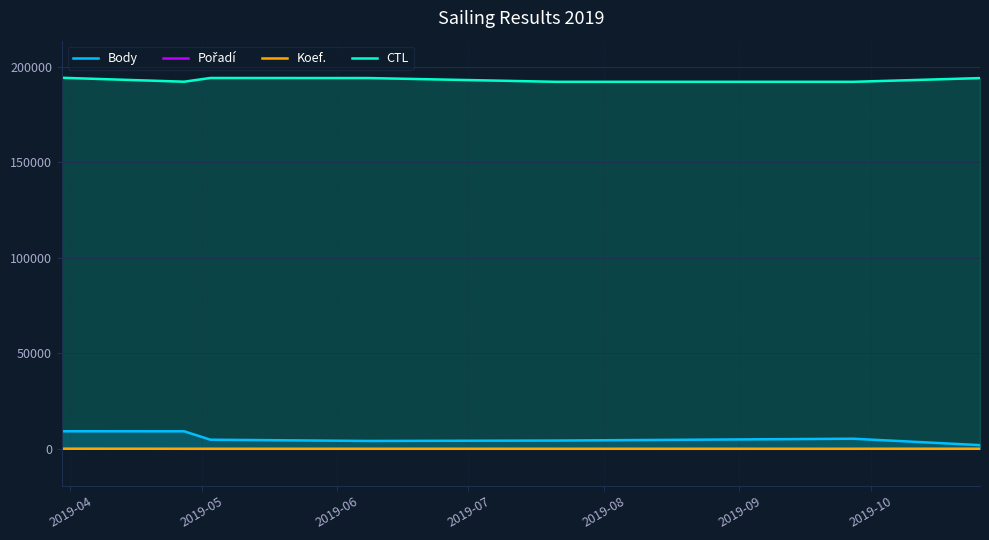

Which series has the largest total across all categories?

CTL